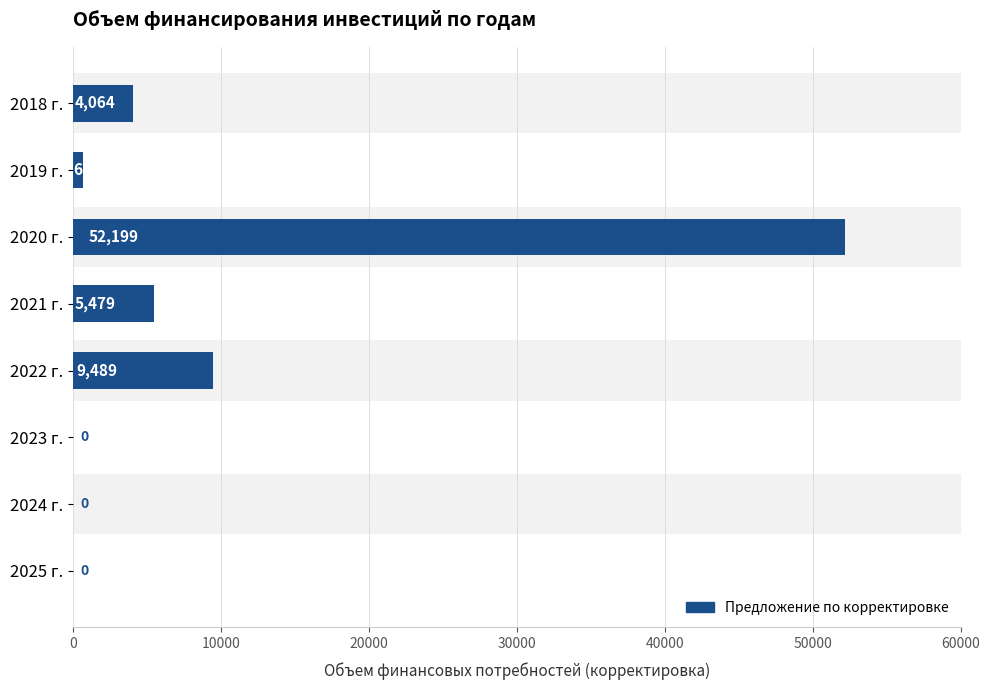

What is the greatest value displayed?

52199.4